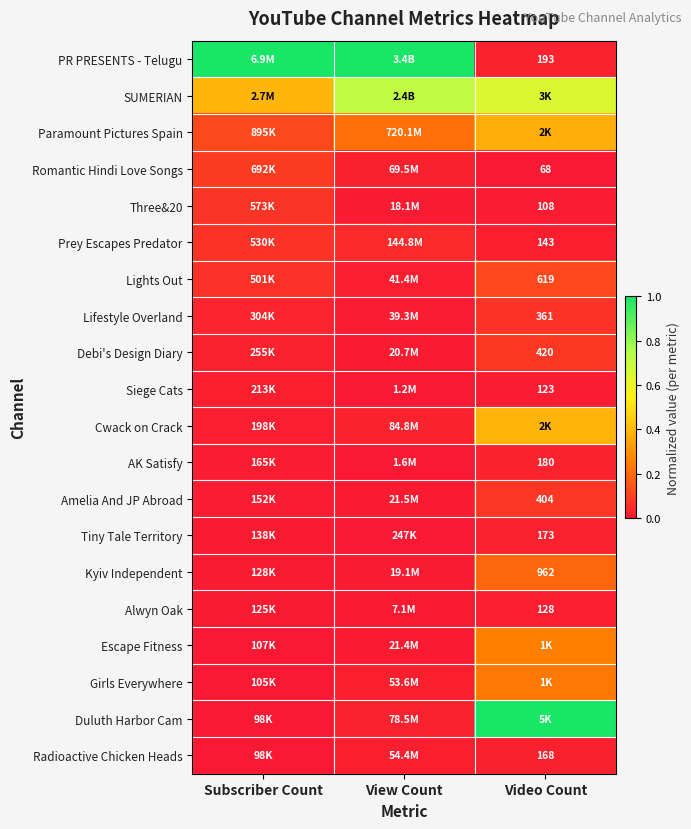

Which series has the largest total across all categories?

PR PRESENTS - Telugu